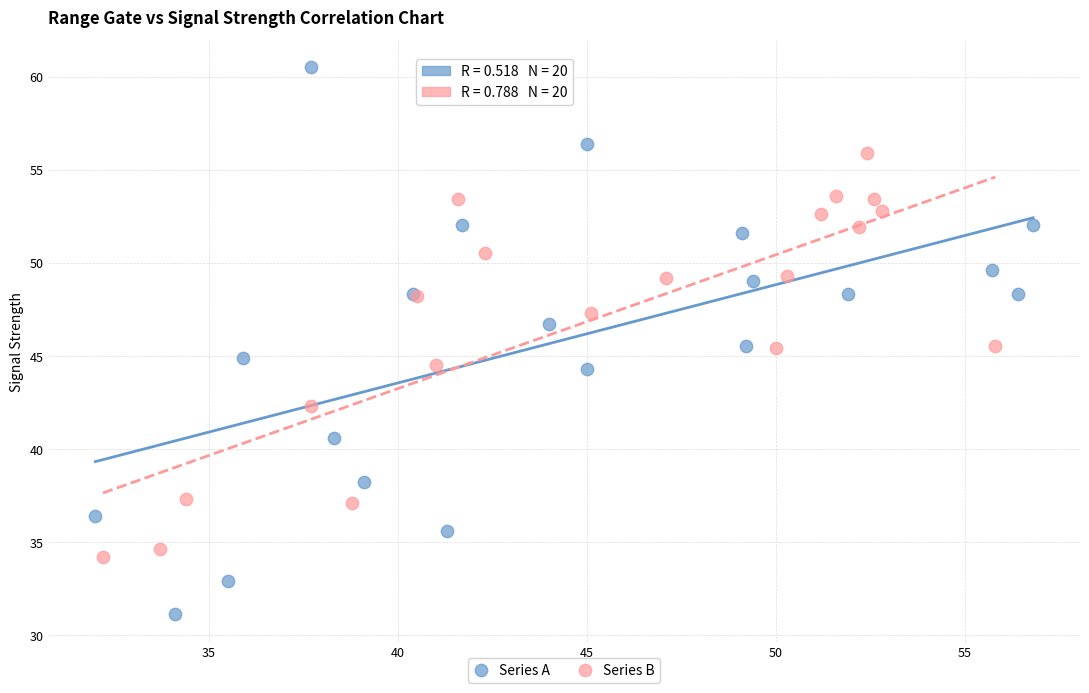

Which series reaches the maximum Y coordinate?

Series A